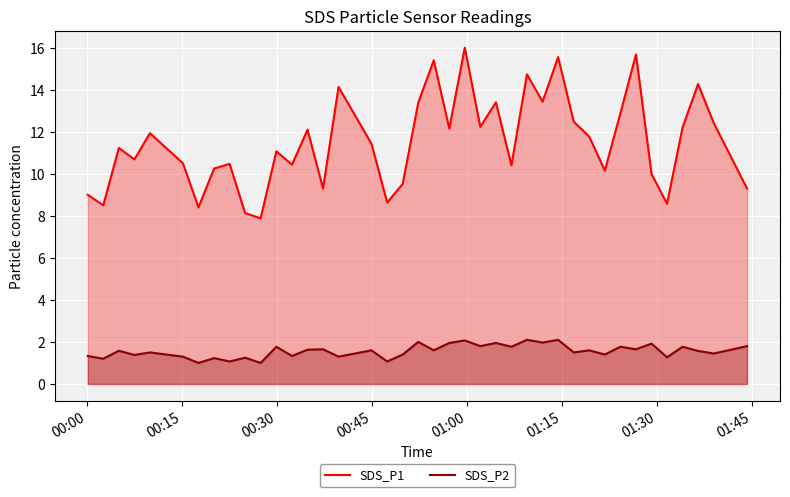

Which series has the widest spread of values?

SDS_P1